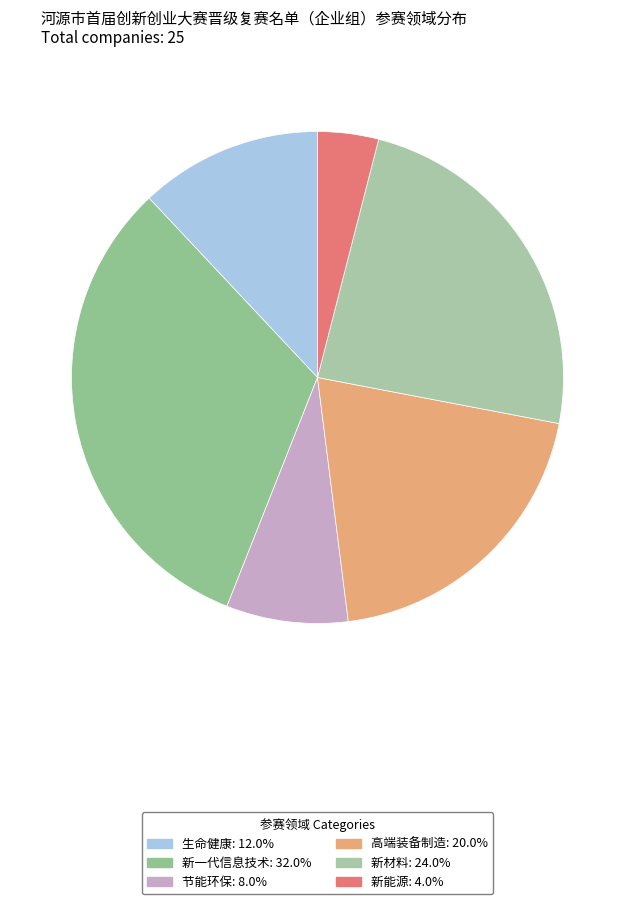

What percentage is NOT represented by 新材料?

76.0%